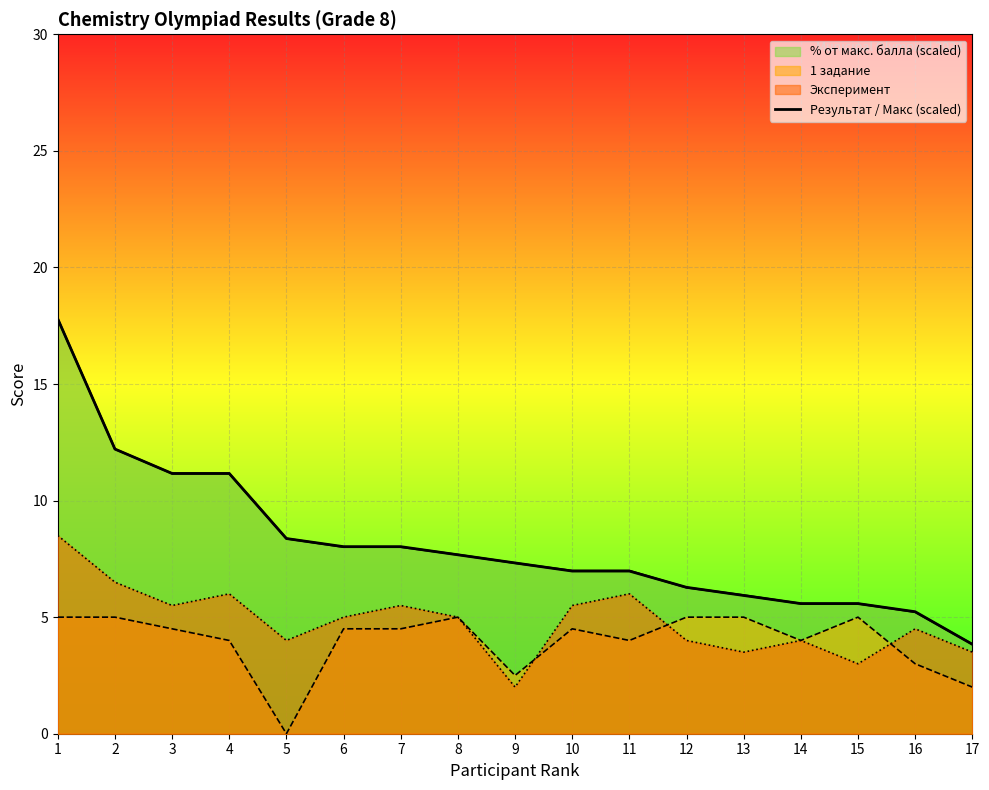

Which label corresponds to the largest value in the chart?

1